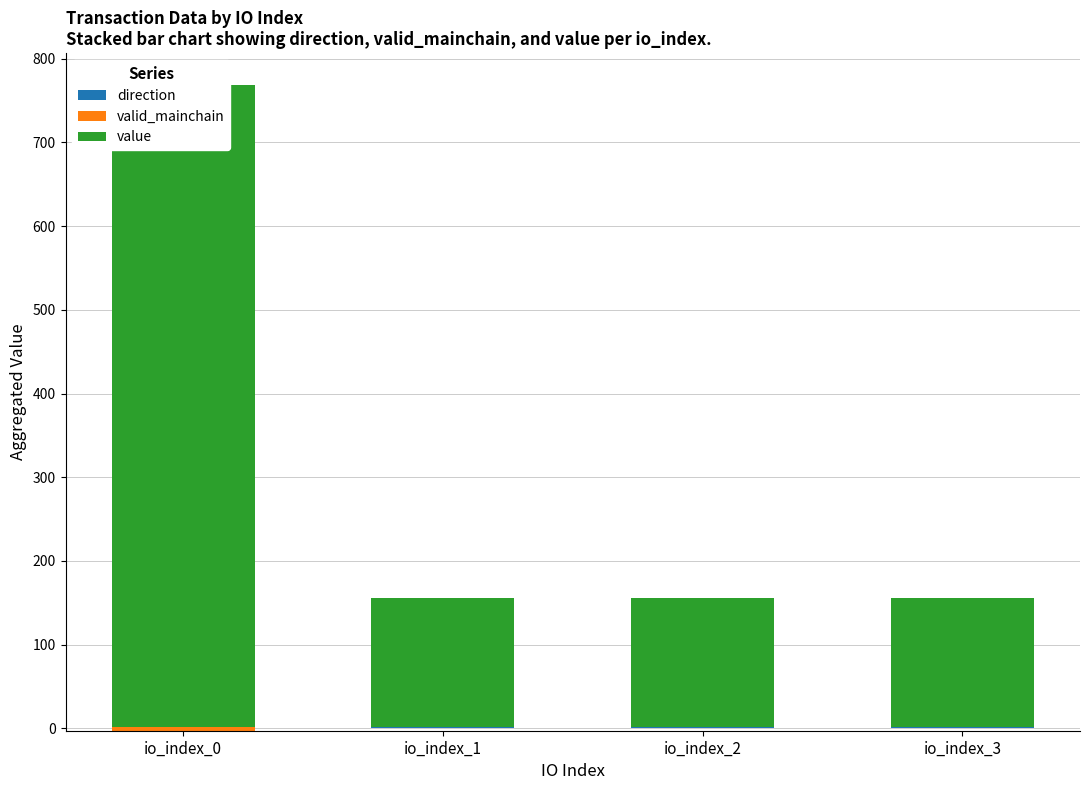

Read the value value at io_index_0.

766.2